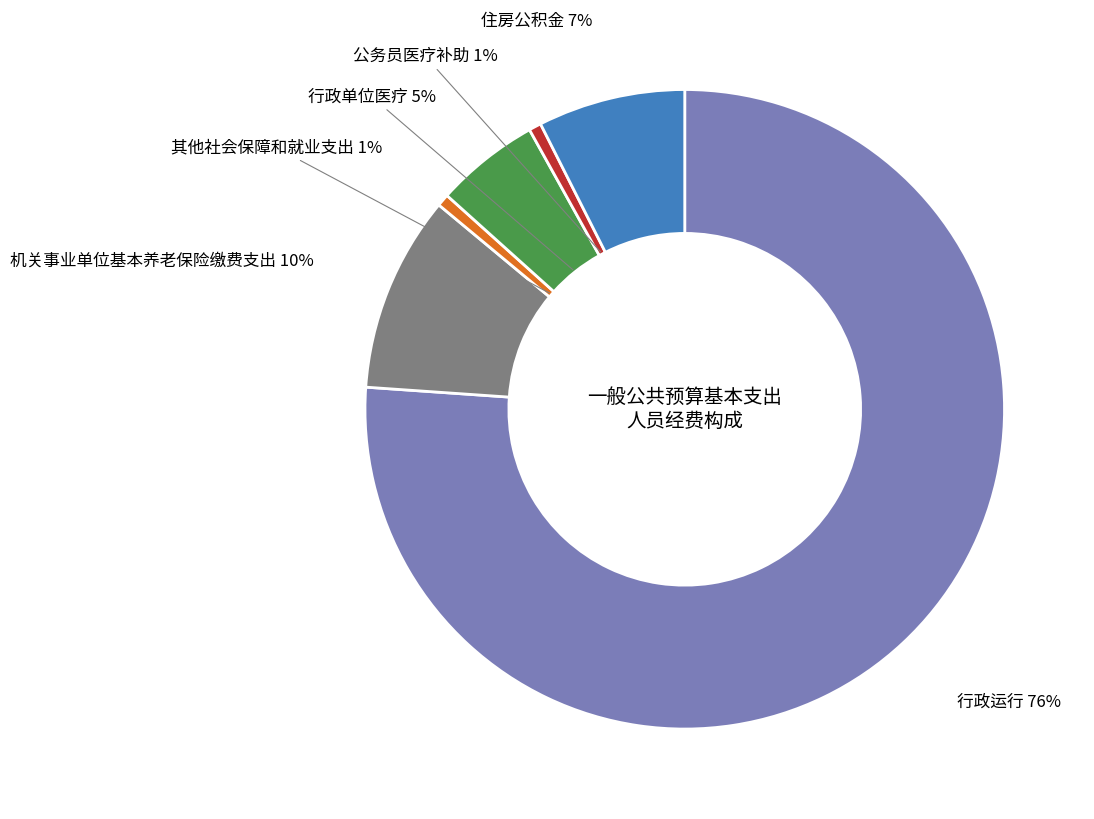

To the nearest percent, what is the average slice percentage?

17%